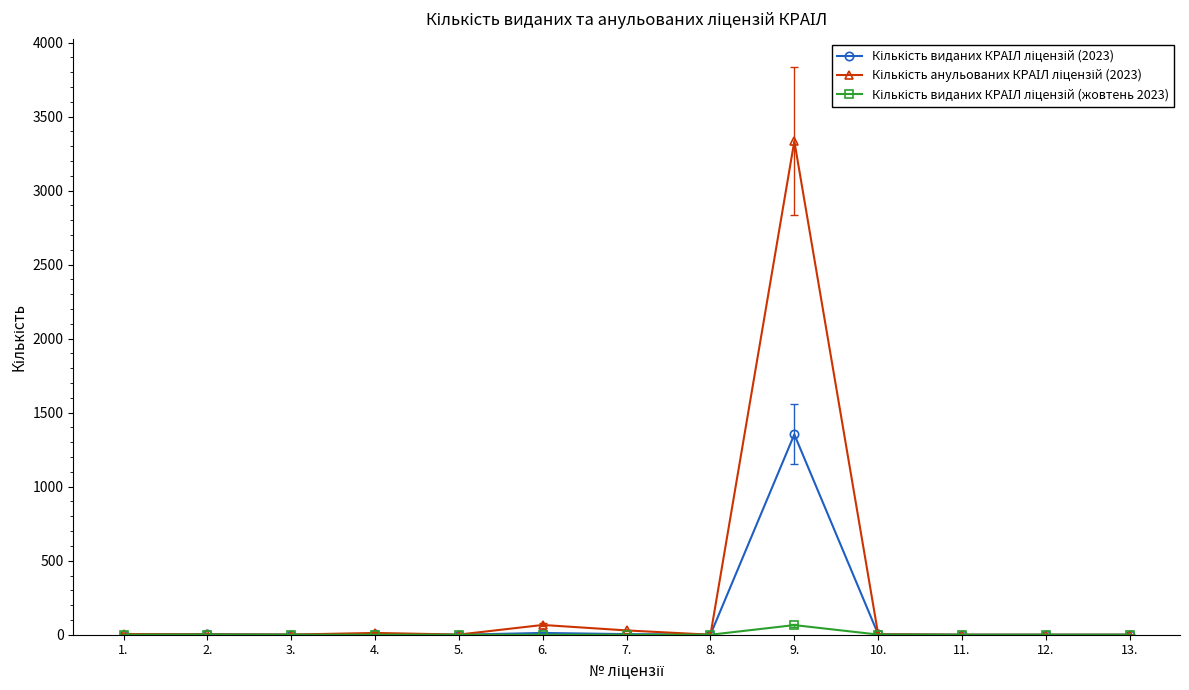

Reading right to left, what are all the values shown in this chart?

Кількість виданих КРАІЛ ліцензій (2023): 0	0	0	3	1353	1	4	12	0	2	1	4	1
Кількість анульованих КРАІЛ ліцензій (2023): 0	0	0	3	3334	0	29	66	1	12	1	2	5
Кількість виданих КРАІЛ ліцензій (жовтень 2023): 0	0	0	1	65	0	0	0	0	0	0	1	0